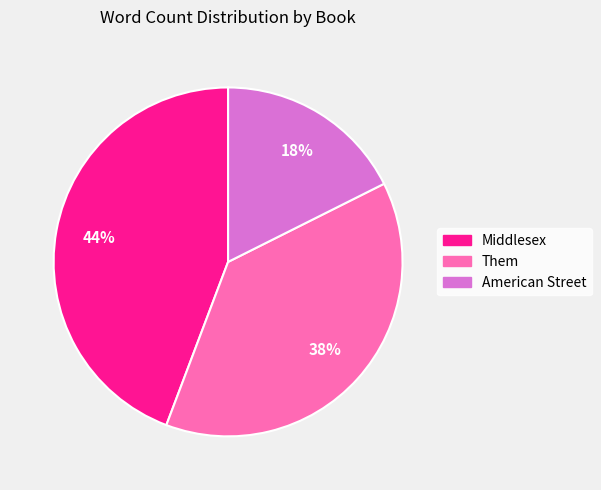

To the nearest percent, what is the combined percentage of Middlesex and Them?

82%